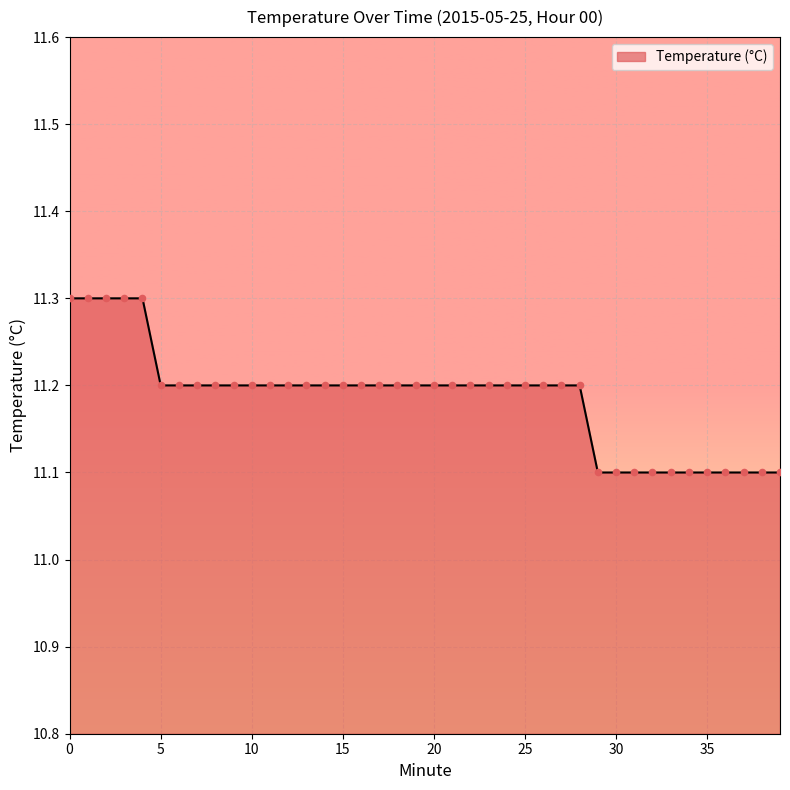

What is the minimum value shown in the chart?

11.1